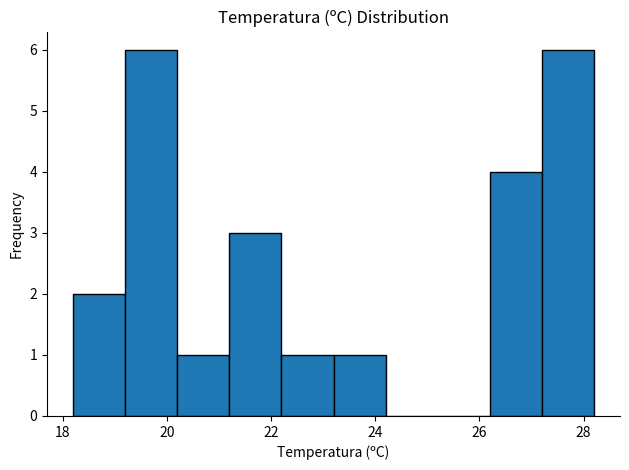

Reading left to right, transcribe this chart: for each bar, give the range it covers on the x-axis and its height. The values are not printed on the chart, so give them approximately, as read against the axis.

18.2 to 19.2: 2
19.2 to 20.2: 6
20.2 to 21.2: 1
21.2 to 22.2: 3
22.2 to 23.2: 1
23.2 to 24.2: 1
24.2 to 25.2: 0
25.2 to 26.2: 0
26.2 to 27.2: 4
27.2 to 28.2: 6